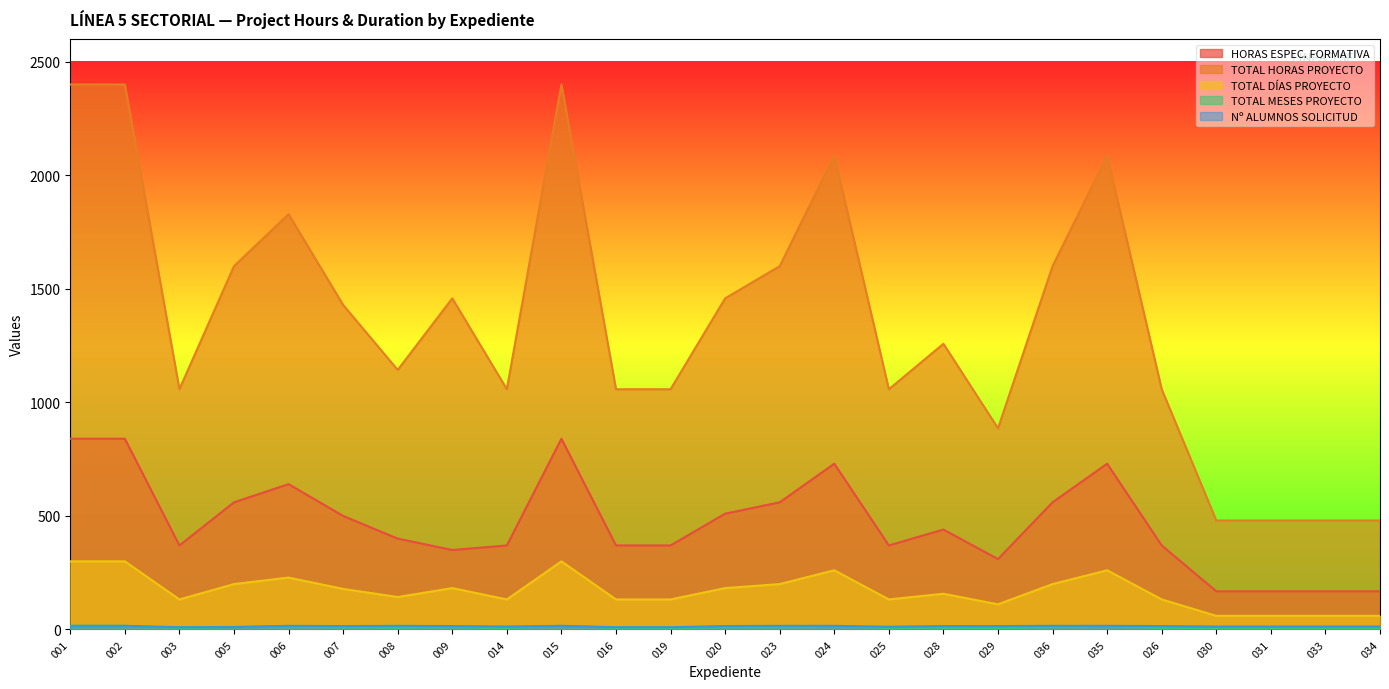

What is the label of the 24th point from the right?

002